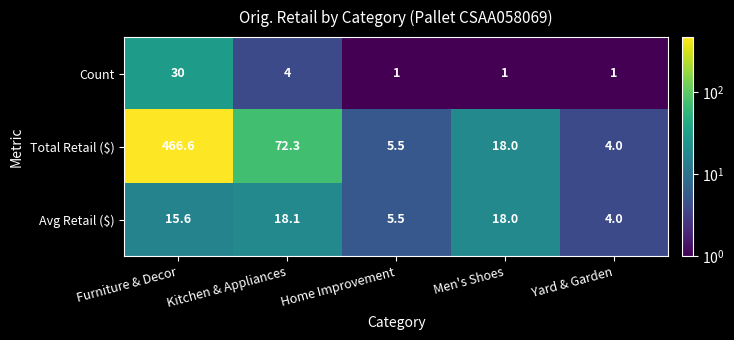

At which category does the chart reach its peak across all series?

Furniture & Decor